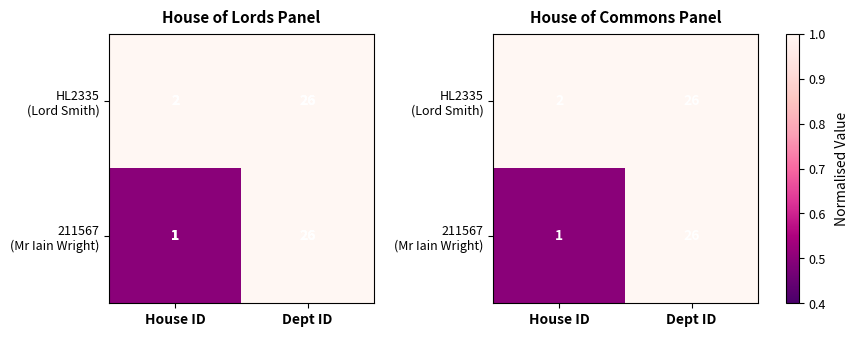

What is the sum of all HL2335 (Lord Smith) values?

2.0